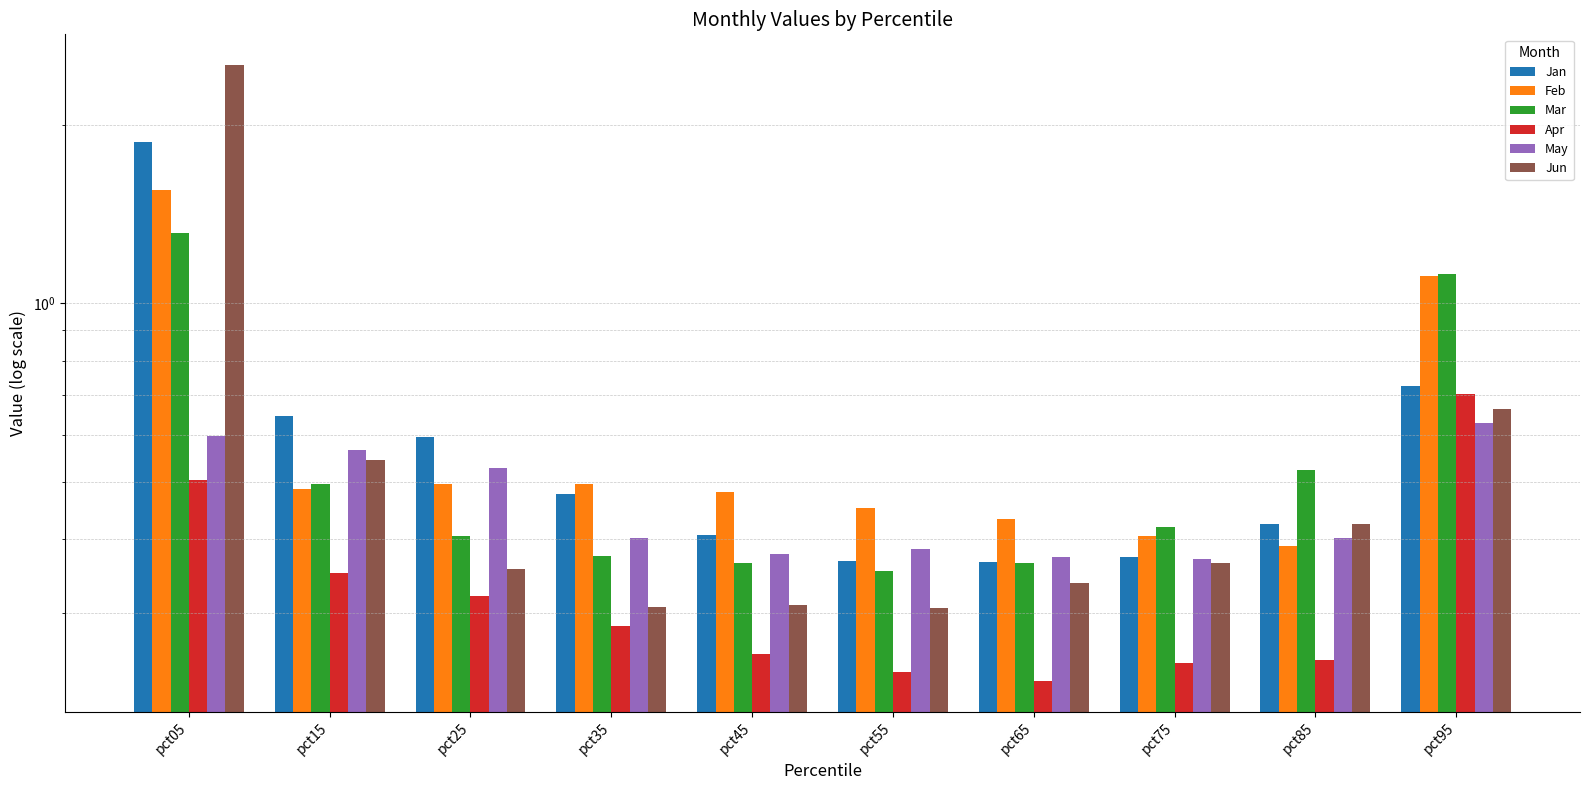

How many bars are there in total?

60